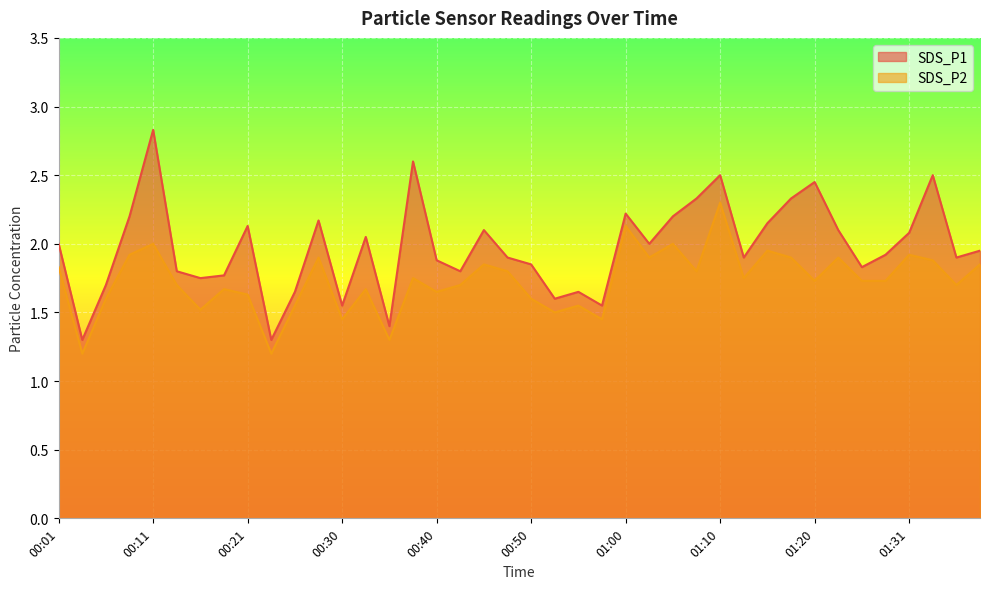

Between 00:40 and 00:08, which is larger?

00:08